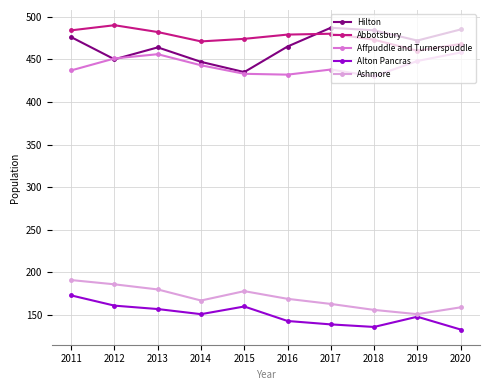

Is the value of Alton Pancras at 2012 greater than the value of Hilton at 2018?

No